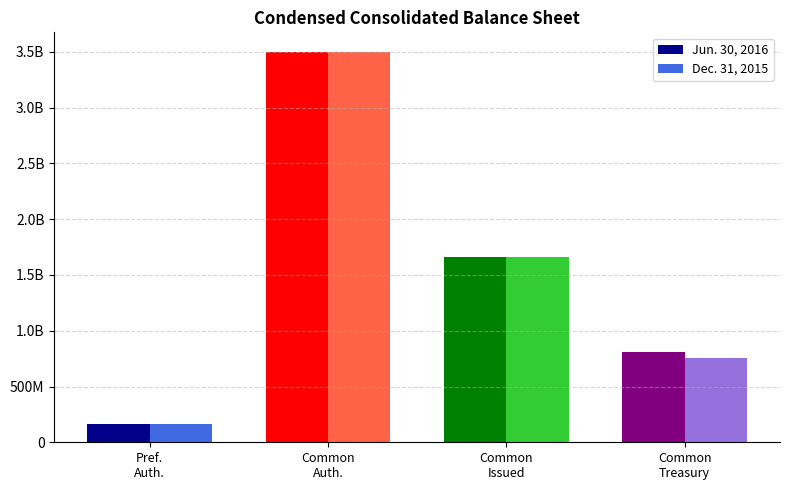

At which label does Dec. 31, 2015 first exceed 1660600000?

Common
Auth.